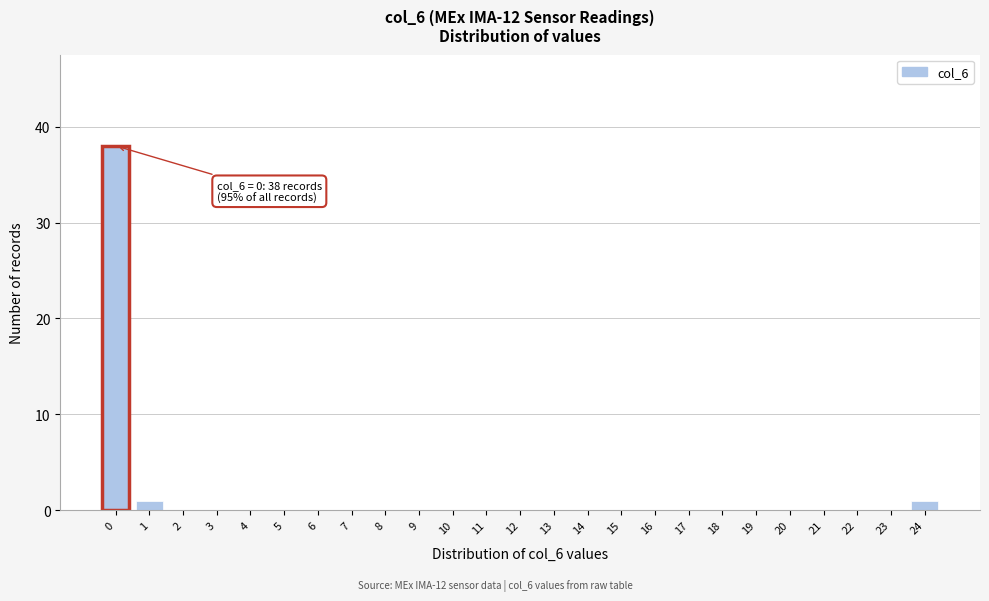

Reading left to right, list all the values displayed in this chart.

0=38	1=1	2=0	3=0	4=0	5=0	6=0	7=0	8=0	9=0	10=0	11=0	12=0	13=0	14=0	15=0	16=0	17=0	18=0	19=0	20=0	21=0	22=0	23=0	24=1